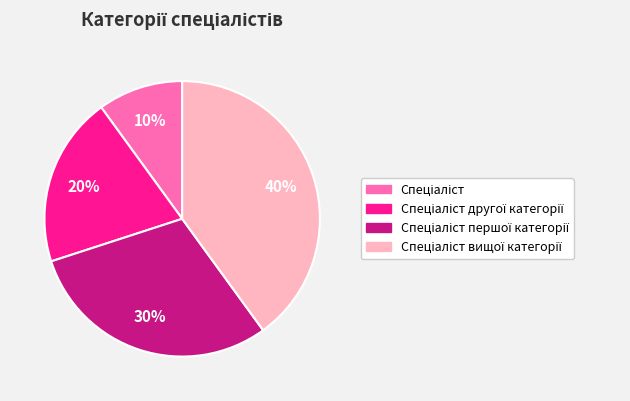

Is there a majority slice in this chart?

No